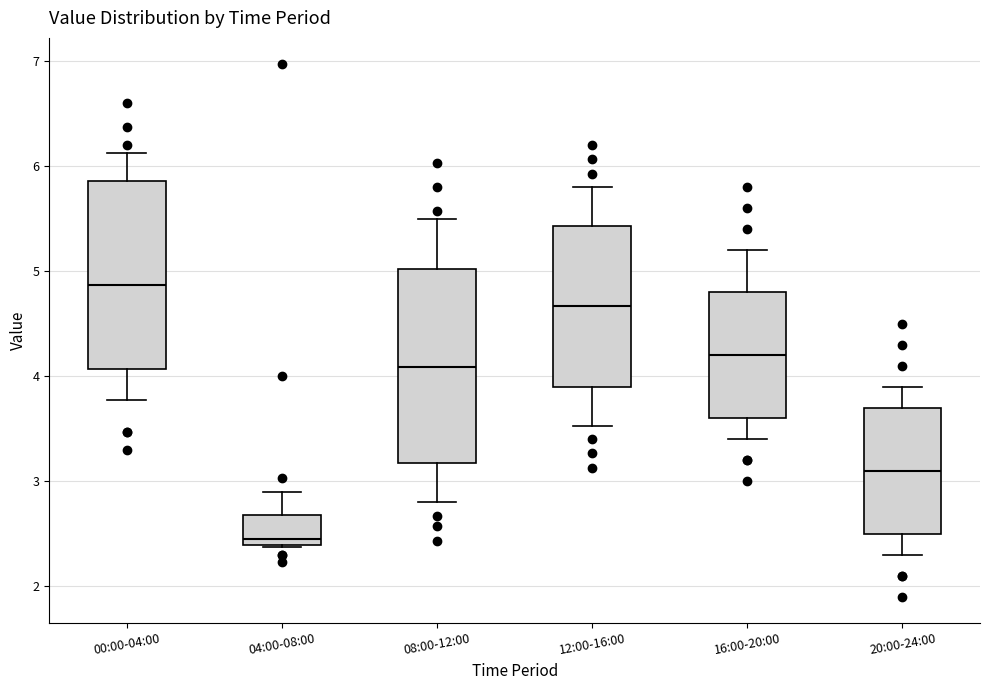

Where does the lower whisker of the box for 00:00-04:00 end on the y-axis? The values are not printed on the chart, so give them approximately, as read against the axis.

3.8